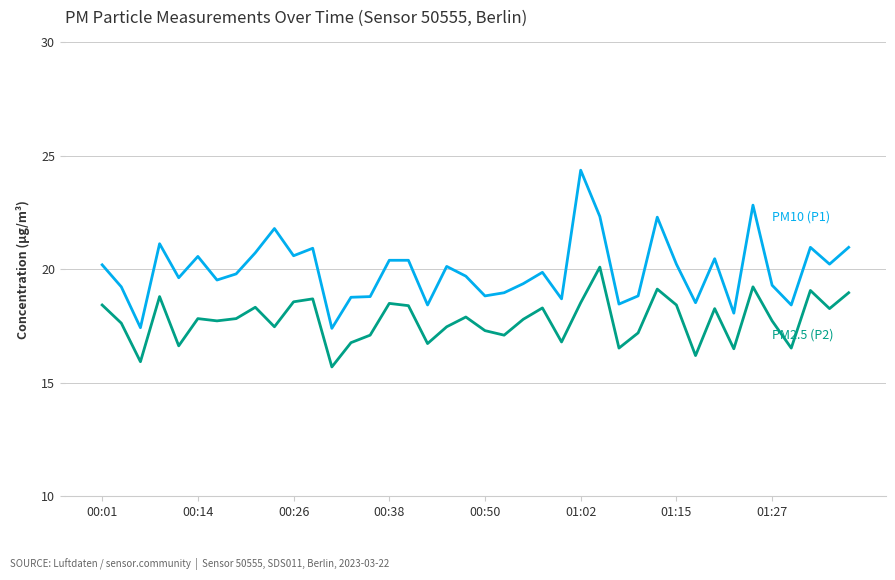

What is the greatest value displayed?

24.4